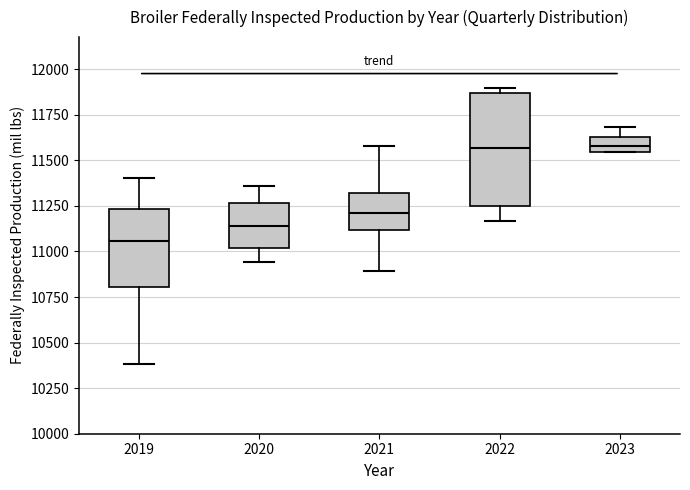

Where does the upper whisker of the box at x = 2019 end on the y-axis? The values are not printed on the chart, so give them approximately, as read against the axis.

11400